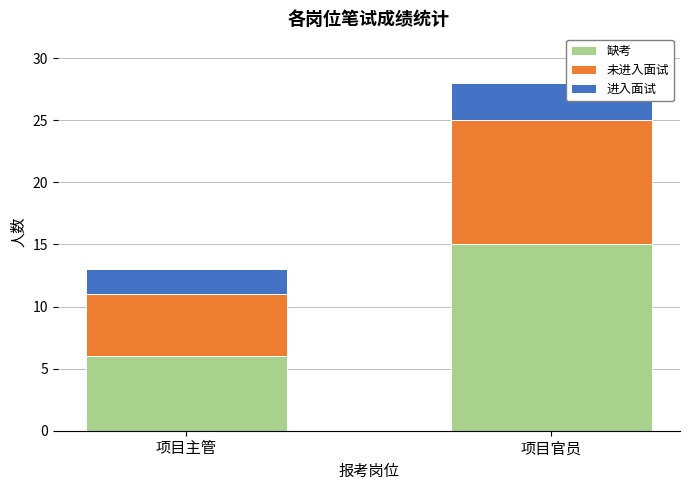

What is the highest value of the 缺考 series?

15